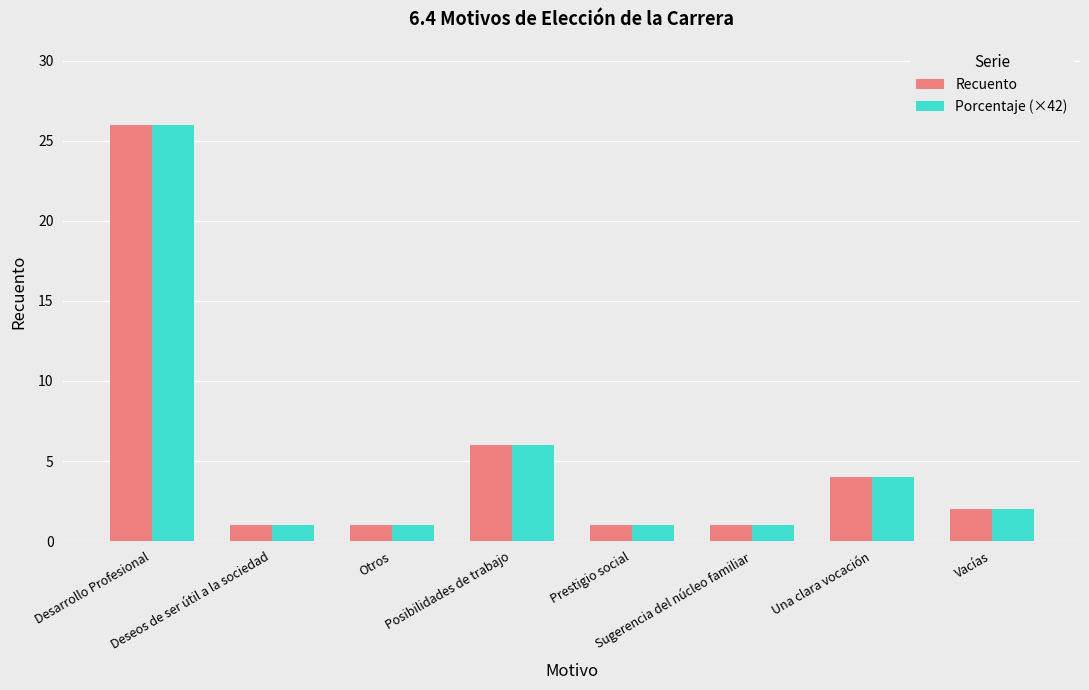

What is the label of the 6th bar from the left?

Sugerencia del núcleo familiar